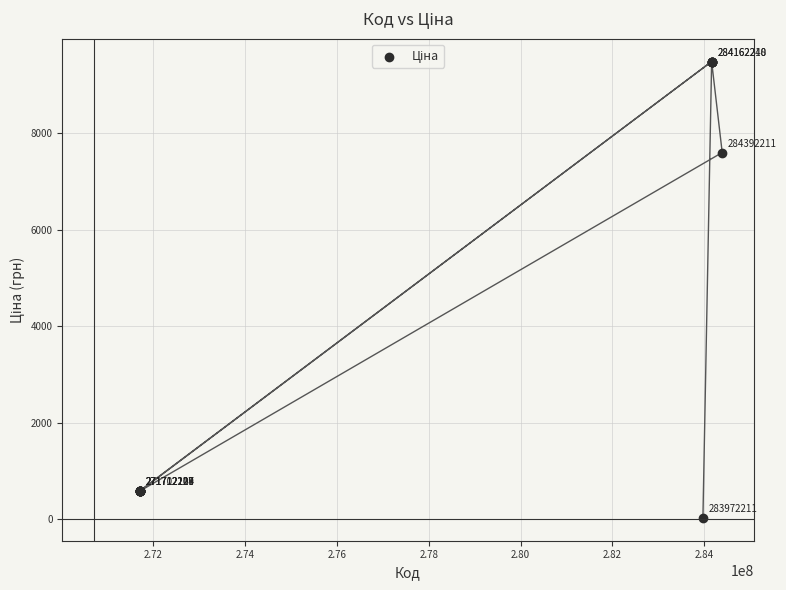

What Y value in the scatter plot is closest to 4756?

7596.5